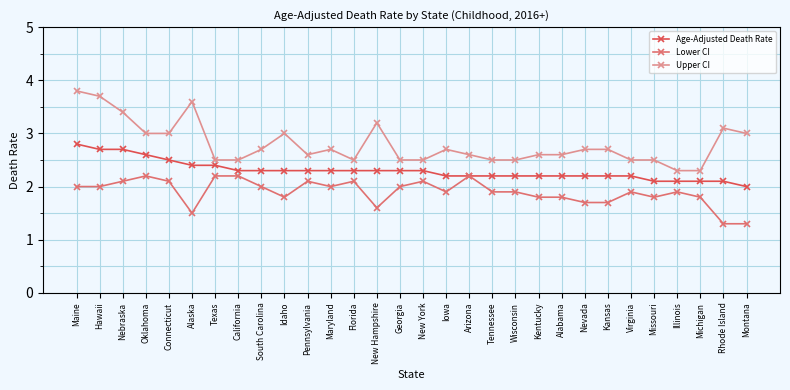

What is the greatest value displayed?

3.8